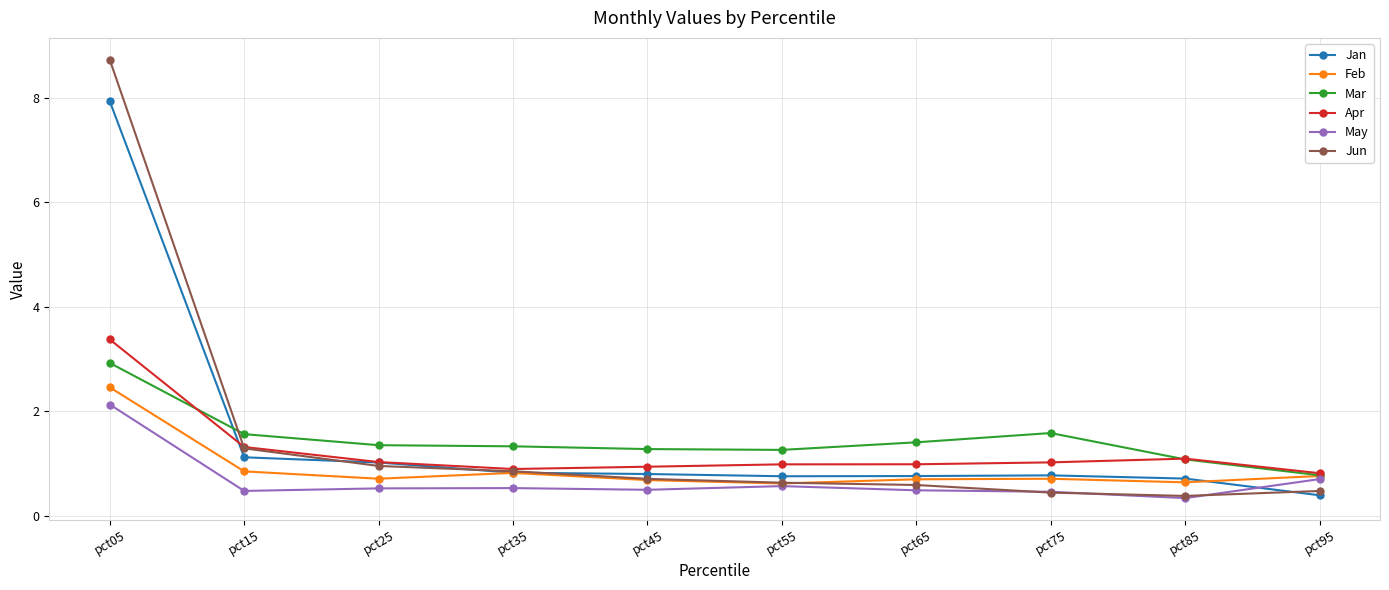

What are all the series names shown in the legend?

Jan, Feb, Mar, Apr, May, Jun